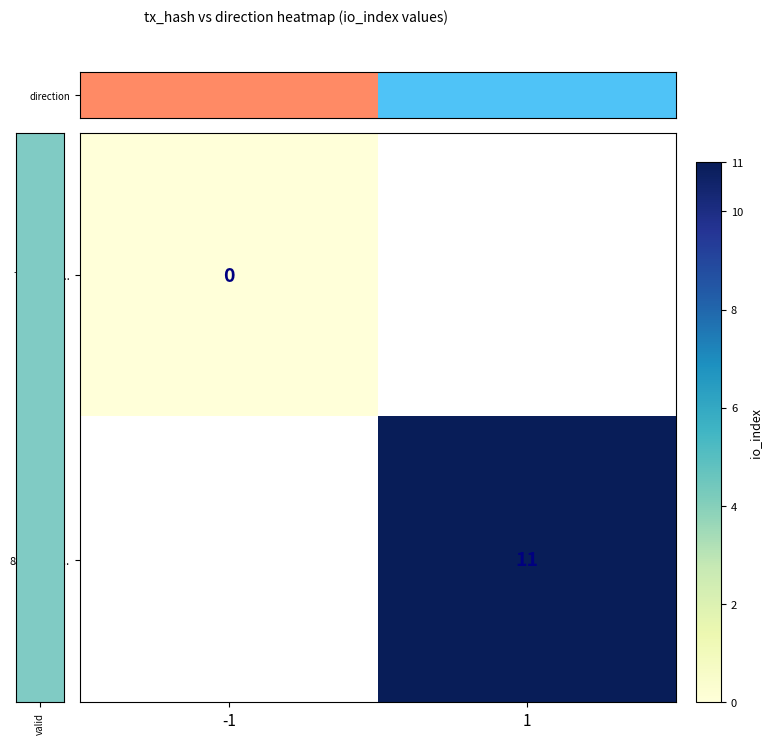

Is it true that 85d326d9... equals 4 at 1?

False